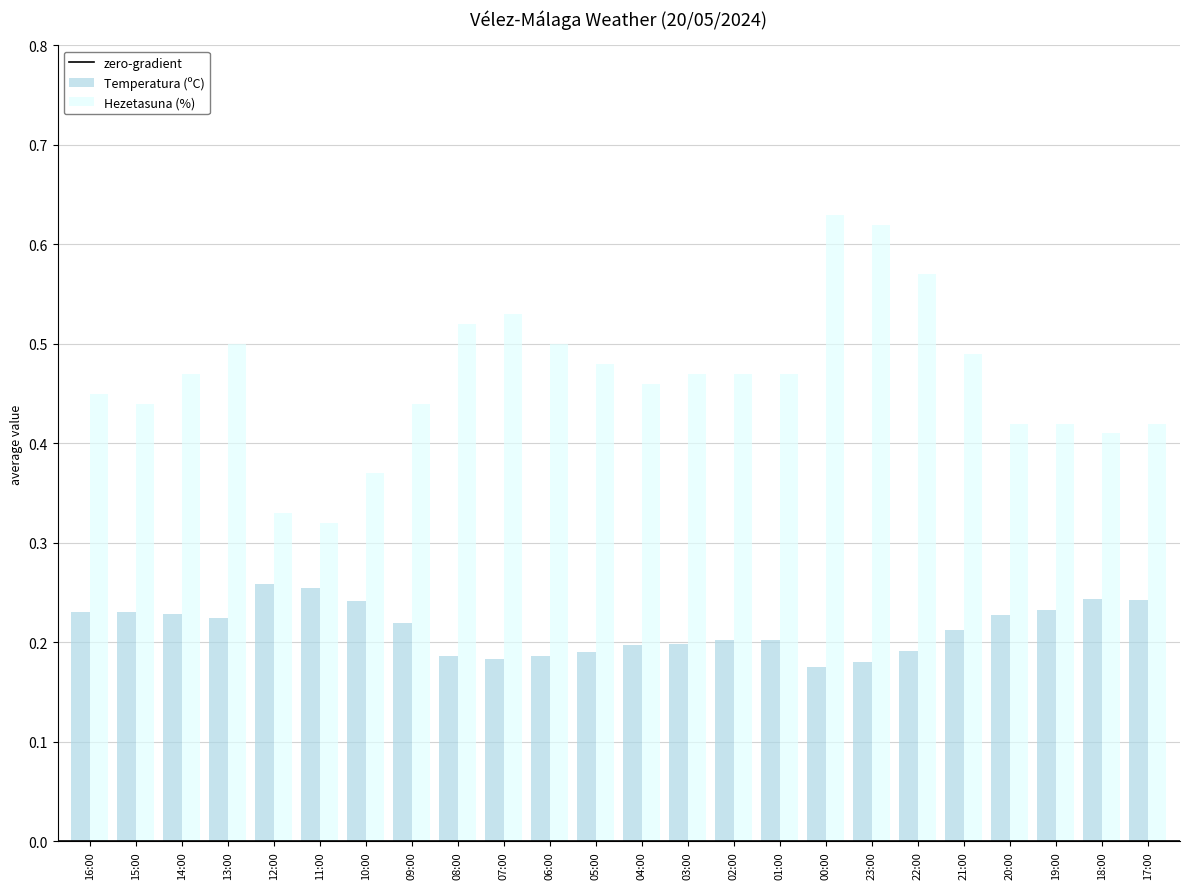

At which label does Hezetasuna (%) reach its peak?

00:00